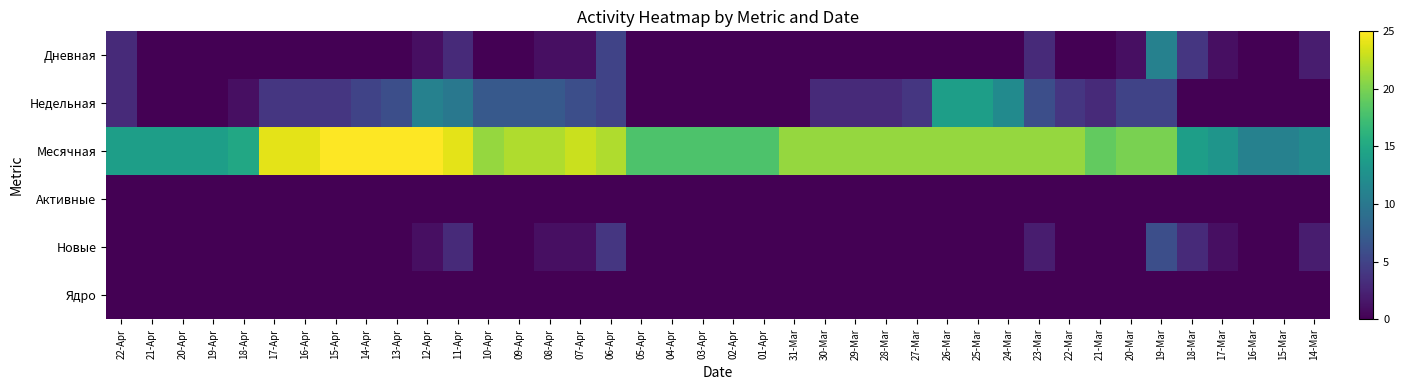

Which label corresponds to the largest value in the chart?

15-Apr